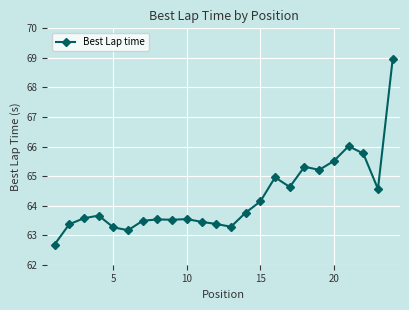

How many data points are less than 63?

1